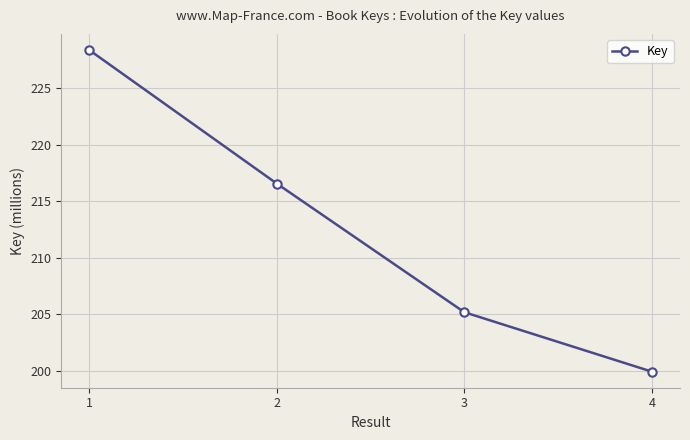

What is the value of the 2nd point from the left?

216.6